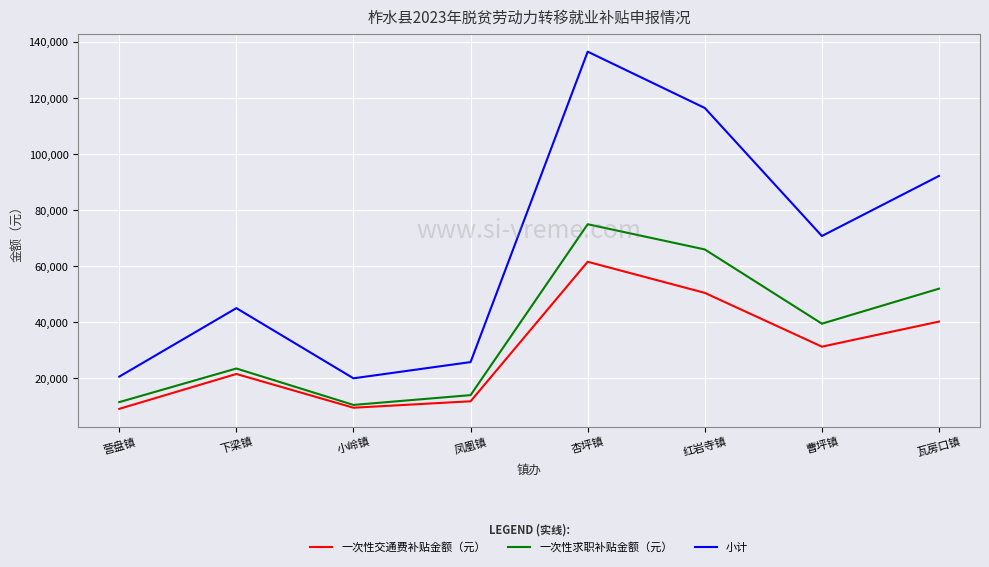

List the series in order of their peak value, lowest first.

一次性交通费补贴金额（元）, 一次性求职补贴金额（元）, 小计